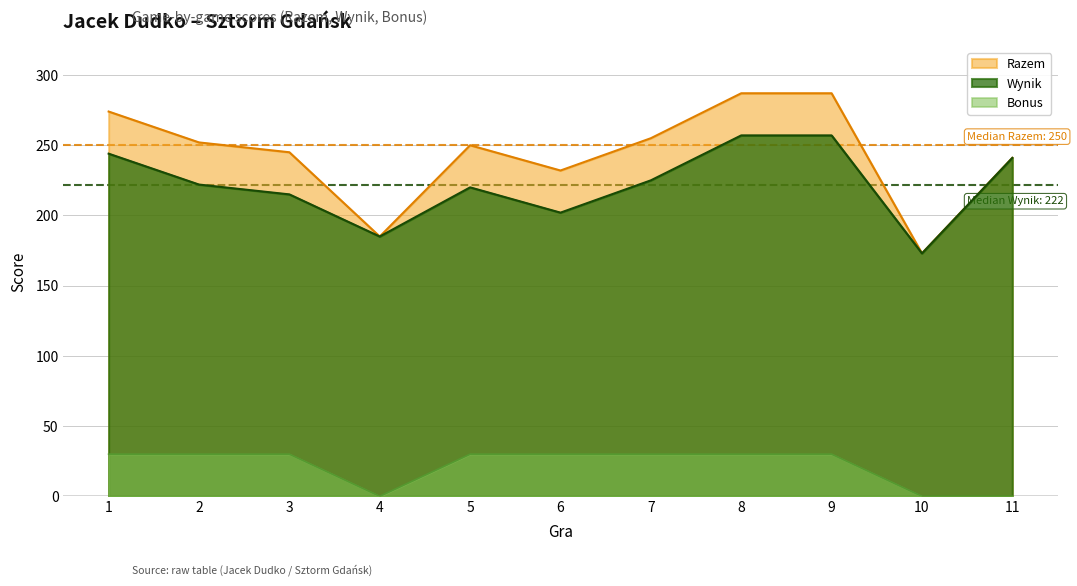

What is the difference between the second highest and minimum values in the Wynik series?

84